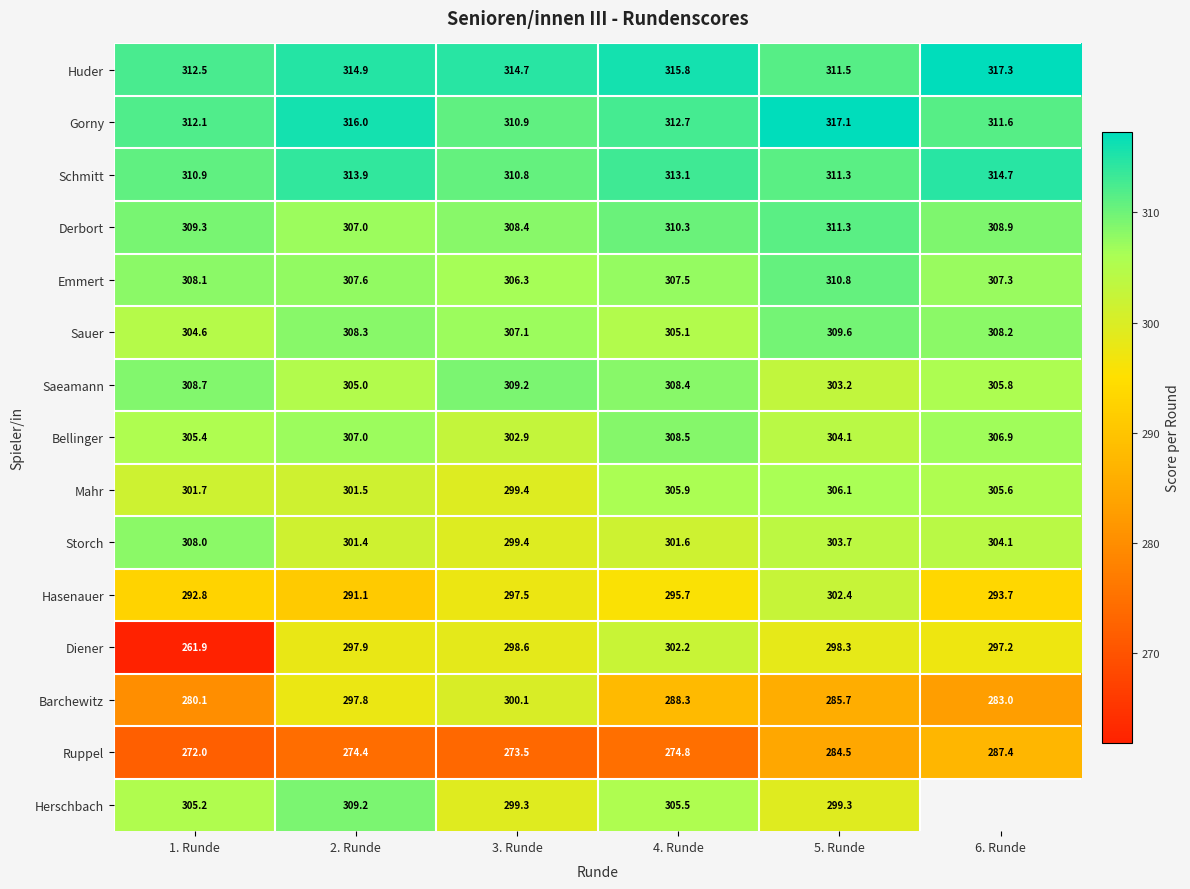

Where does the Saeamann series first go above 308?

1. Runde